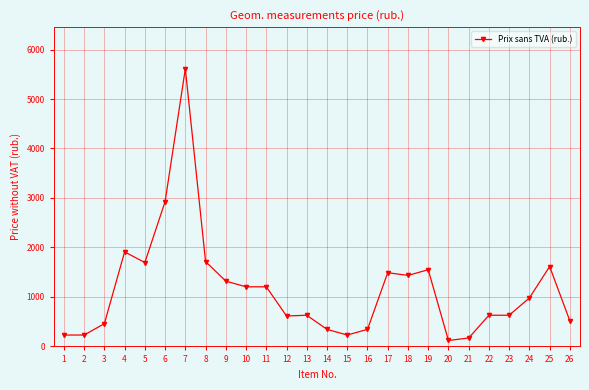

Which label corresponds to the largest value in the chart?

7